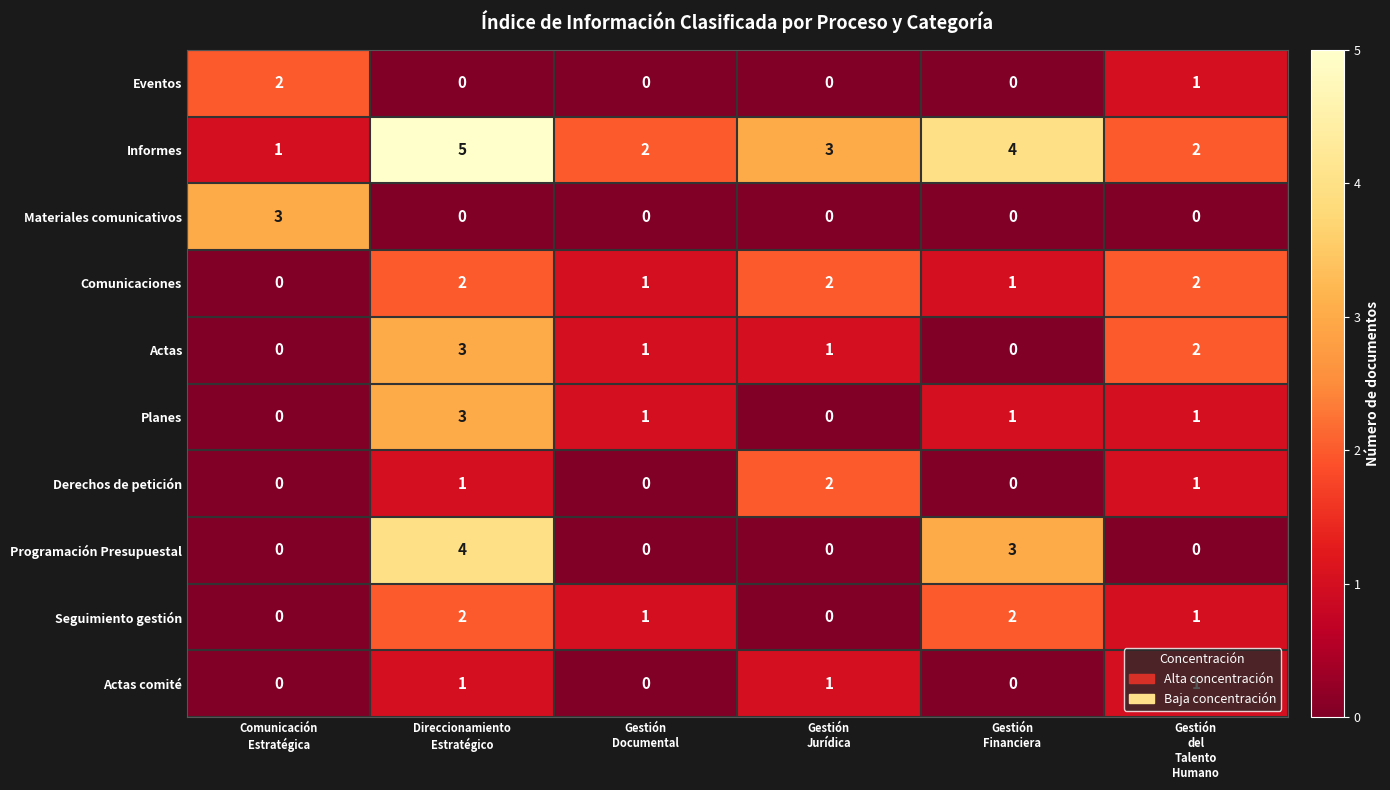

Count the Actas comité values in the range 0 to 1.

6